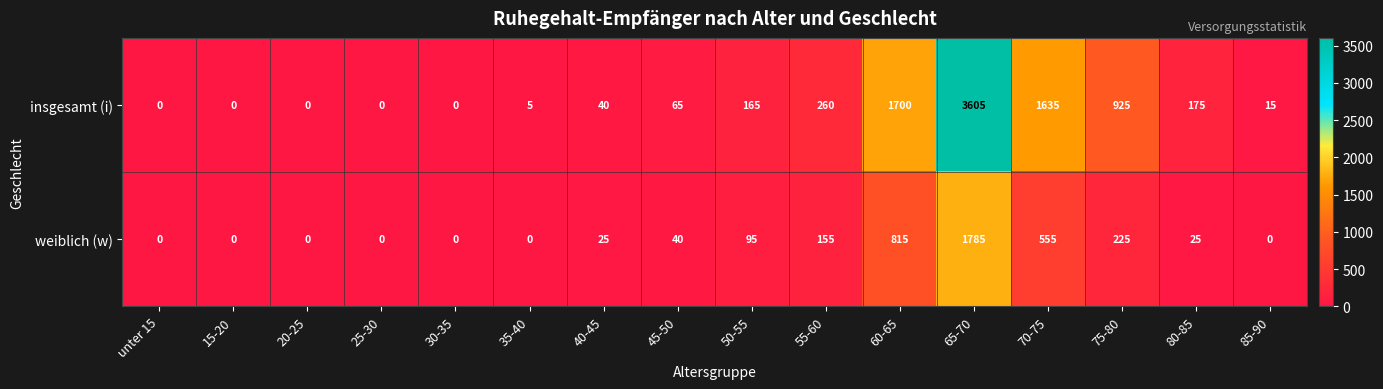

Where is weiblich (w) nearest to the value 892?

60-65